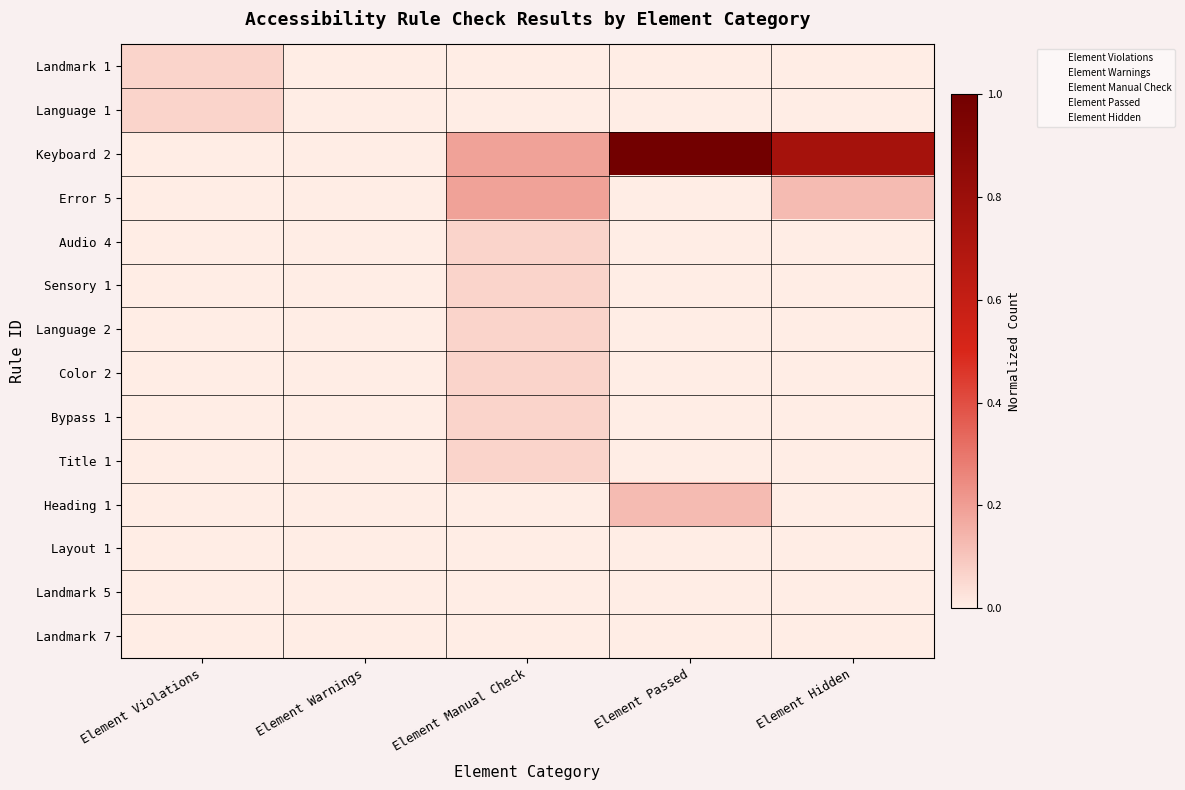

Reading left to right, transcribe all the data shown in this chart.

Landmark 1: Element Violations=0.1	Element Warnings=0.0	Element Manual Check=0.0	Element Passed=0.0	Element Hidden=0.0
Language 1: Element Violations=0.1	Element Warnings=0.0	Element Manual Check=0.0	Element Passed=0.0	Element Hidden=0.0
Keyboard 2: Element Violations=0.0	Element Warnings=0.0	Element Manual Check=0.2	Element Passed=1.0	Element Hidden=0.8
Error 5: Element Violations=0.0	Element Warnings=0.0	Element Manual Check=0.2	Element Passed=0.0	Element Hidden=0.1
Audio 4: Element Violations=0.0	Element Warnings=0.0	Element Manual Check=0.1	Element Passed=0.0	Element Hidden=0.0
Sensory 1: Element Violations=0.0	Element Warnings=0.0	Element Manual Check=0.1	Element Passed=0.0	Element Hidden=0.0
Language 2: Element Violations=0.0	Element Warnings=0.0	Element Manual Check=0.1	Element Passed=0.0	Element Hidden=0.0
Color 2: Element Violations=0.0	Element Warnings=0.0	Element Manual Check=0.1	Element Passed=0.0	Element Hidden=0.0
Bypass 1: Element Violations=0.0	Element Warnings=0.0	Element Manual Check=0.1	Element Passed=0.0	Element Hidden=0.0
Title 1: Element Violations=0.0	Element Warnings=0.0	Element Manual Check=0.1	Element Passed=0.0	Element Hidden=0.0
Heading 1: Element Violations=0.0	Element Warnings=0.0	Element Manual Check=0.0	Element Passed=0.1	Element Hidden=0.0
Layout 1: Element Violations=0.0	Element Warnings=0.0	Element Manual Check=0.0	Element Passed=0.0	Element Hidden=0.0
Landmark 5: Element Violations=0.0	Element Warnings=0.0	Element Manual Check=0.0	Element Passed=0.0	Element Hidden=0.0
Landmark 7: Element Violations=0.0	Element Warnings=0.0	Element Manual Check=0.0	Element Passed=0.0	Element Hidden=0.0